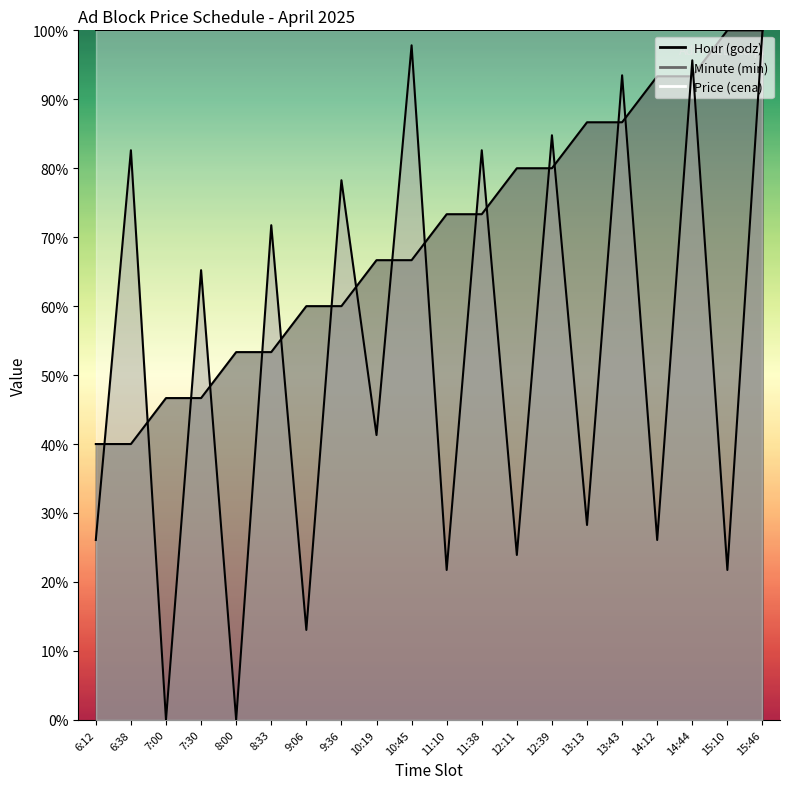

Rank the series by their average value, from lowest to highest.

Minute (min), Hour (godz)